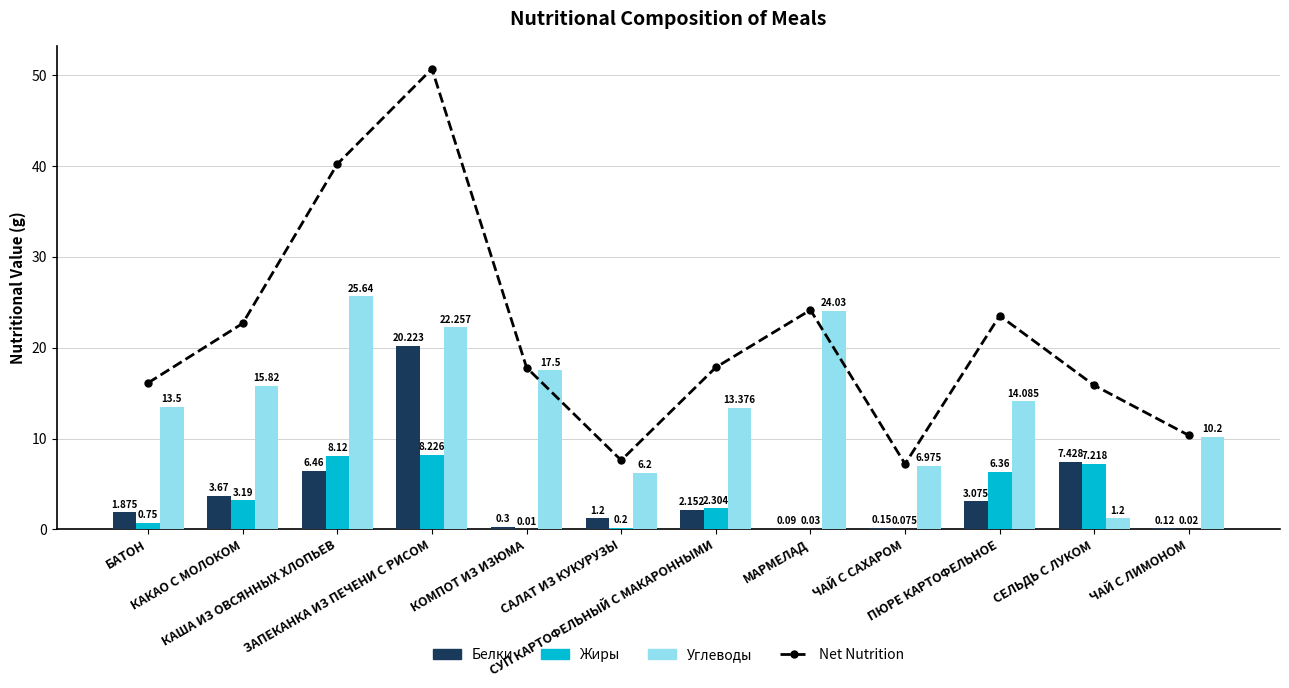

What is the difference between the maximum and minimum values in the Углеводы series?

24.4